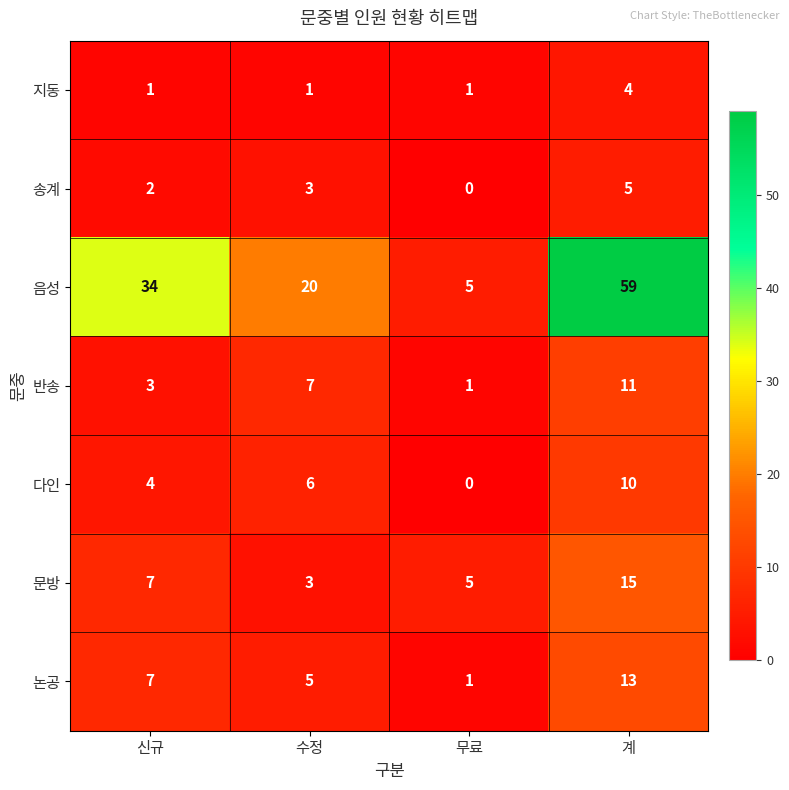

What is the maximum value shown in the chart?

59